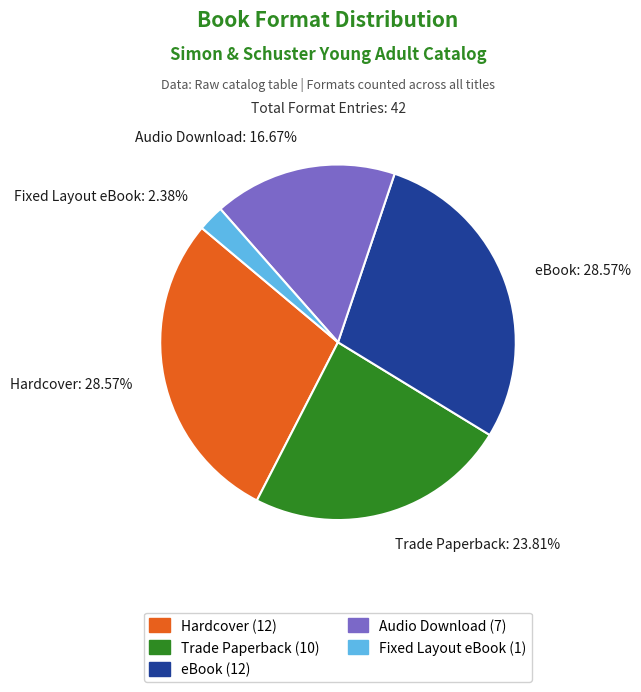

Is it true that Audio Download is 30% of the pie?

False